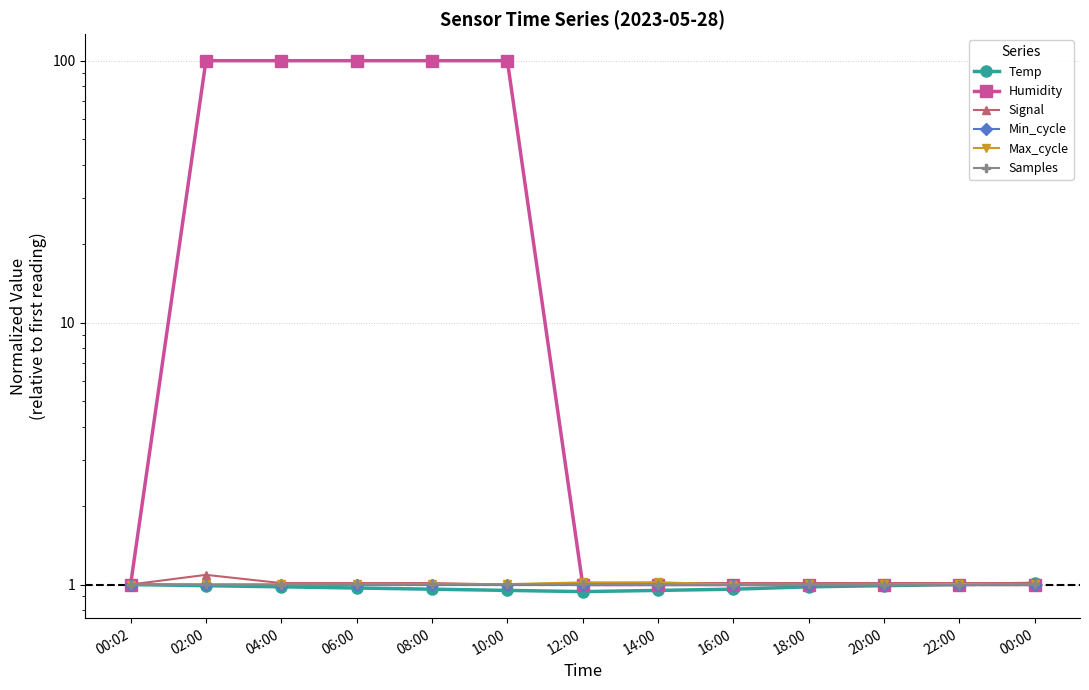

True or false: Temp has more than 1 points higher than both neighbors.

False